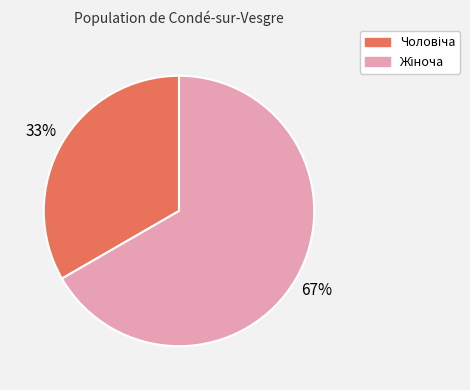

Is there any slice that represents more than half of the pie?

Yes